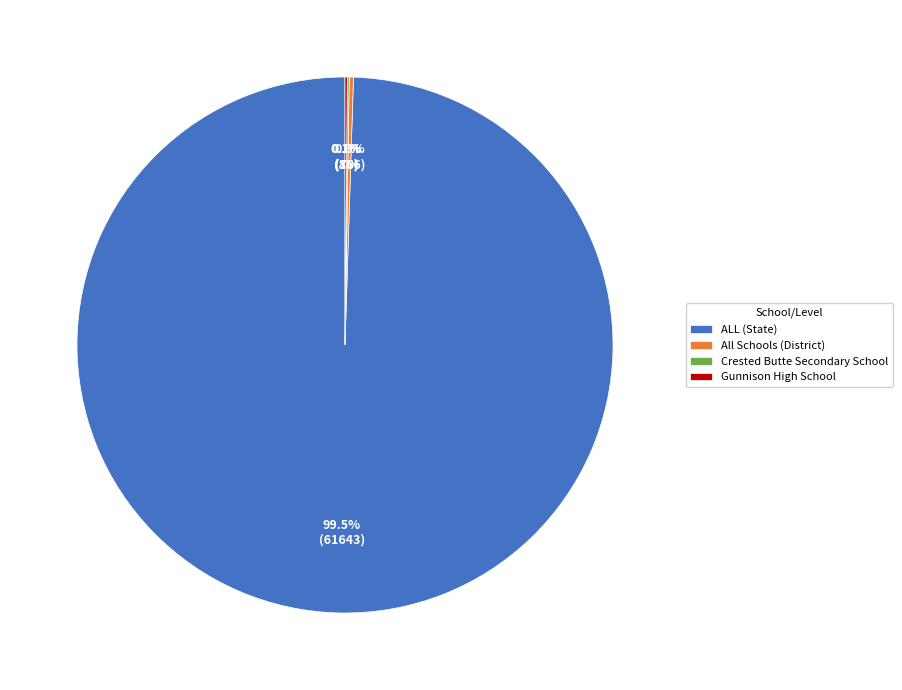

Which slice is the largest?

ALL (State)